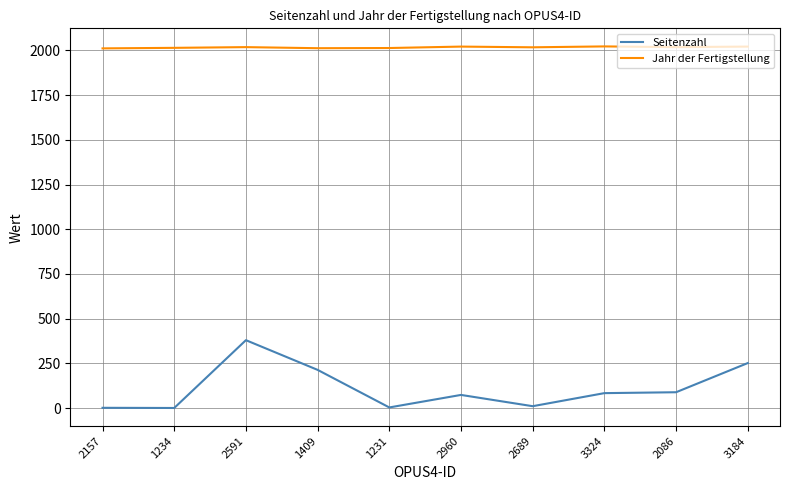

What is the difference between the Jahr der Fertigstellung values at 2591 and 3184?

3